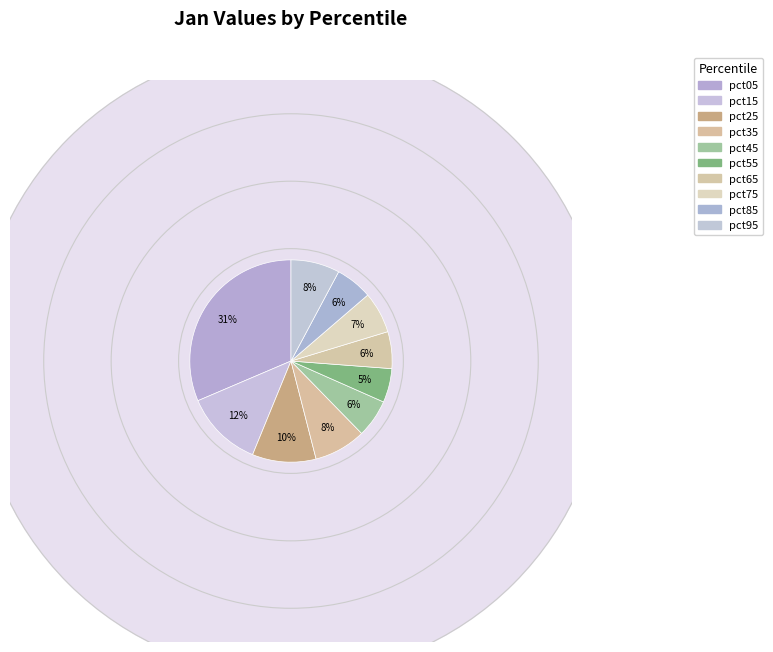

True or false: pct25 accounts for 3% of the total.

False